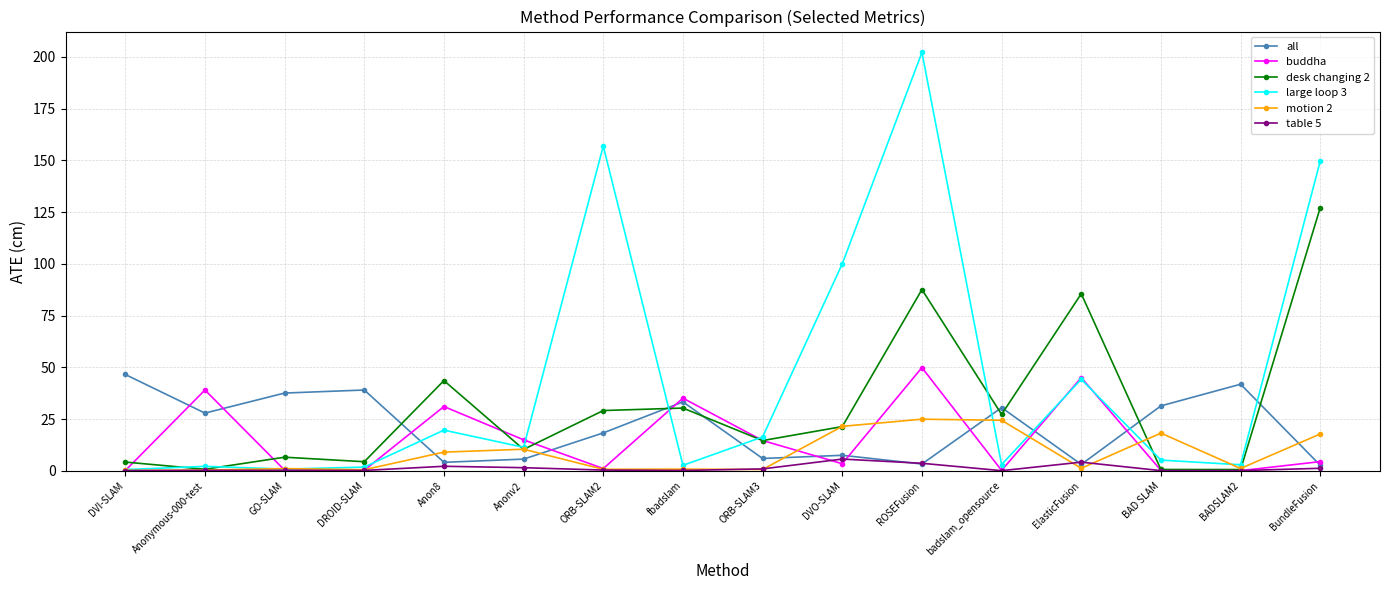

True or false: large loop 3 has a value of 238.2 at BundleFusion.

False